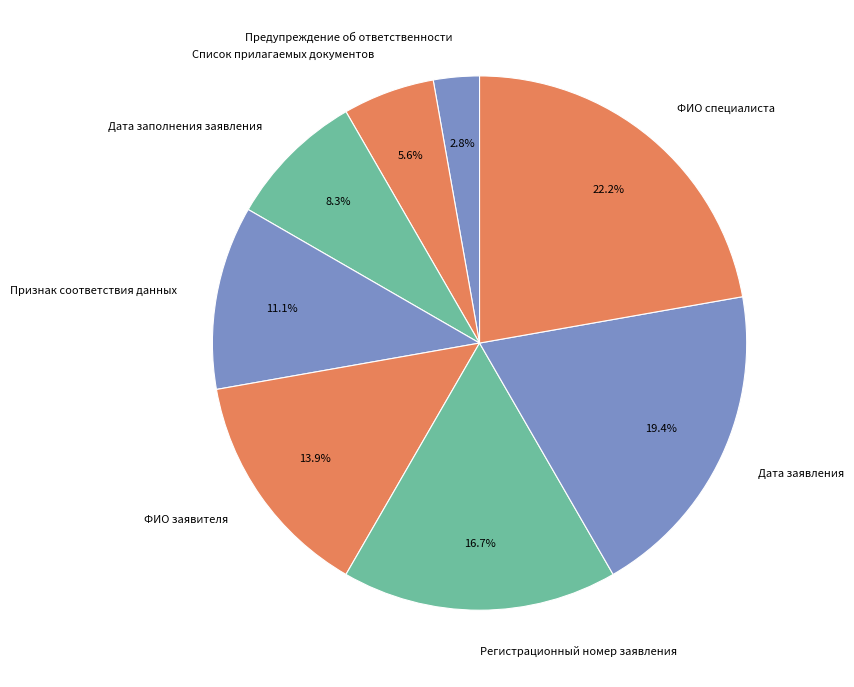

Count the number of slices in the pie.

8